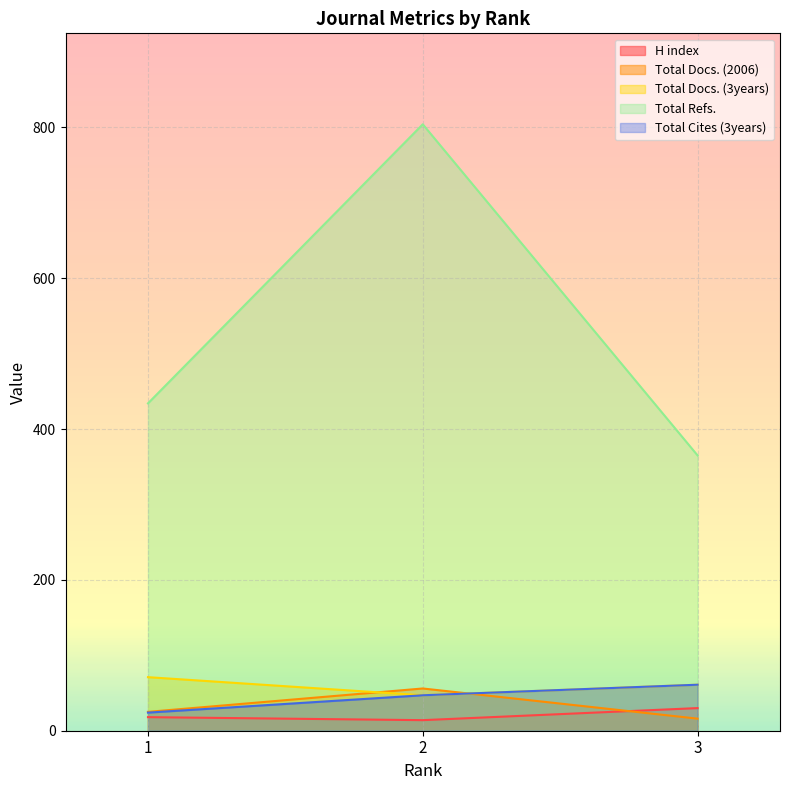

Reading right to left, list all the values displayed in this chart.

H index: 30	14	18
Total Docs. (2006): 16	56	25
Total Docs. (3years): 61	47	71
Total Refs.: 365	804	434
Total Cites (3years): 61	47	24